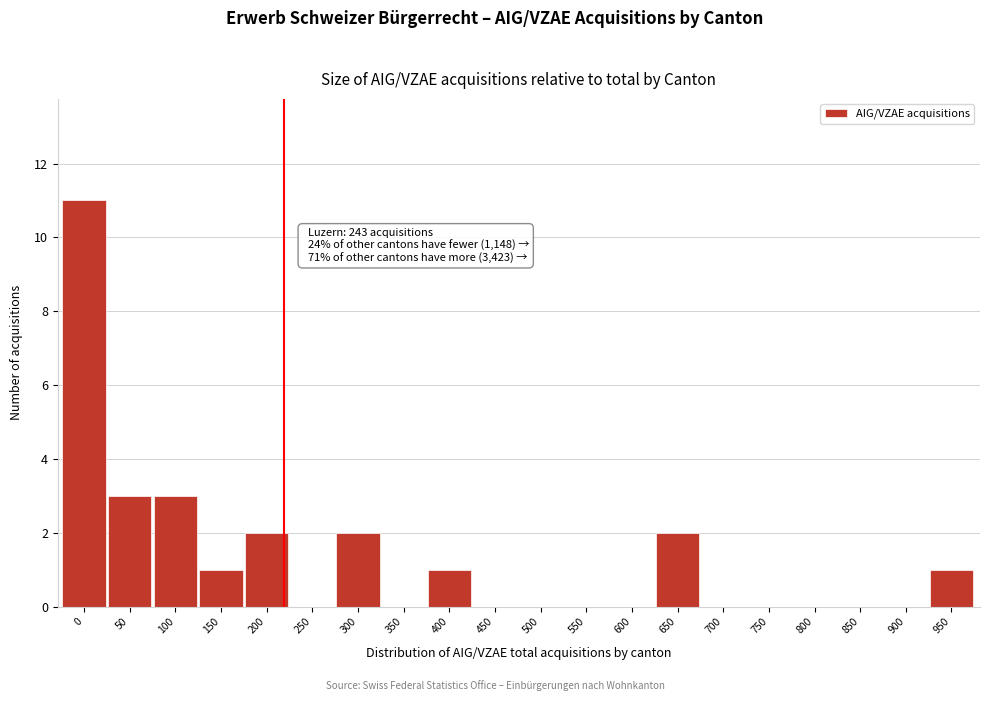

Reading left to right, transcribe all the data shown in this chart.

0=11	50=3	100=3	150=1	200=2	250=0	300=2	350=0	400=1	450=0	500=0	550=0	600=0	650=2	700=0	750=0	800=0	850=0	900=0	950=1